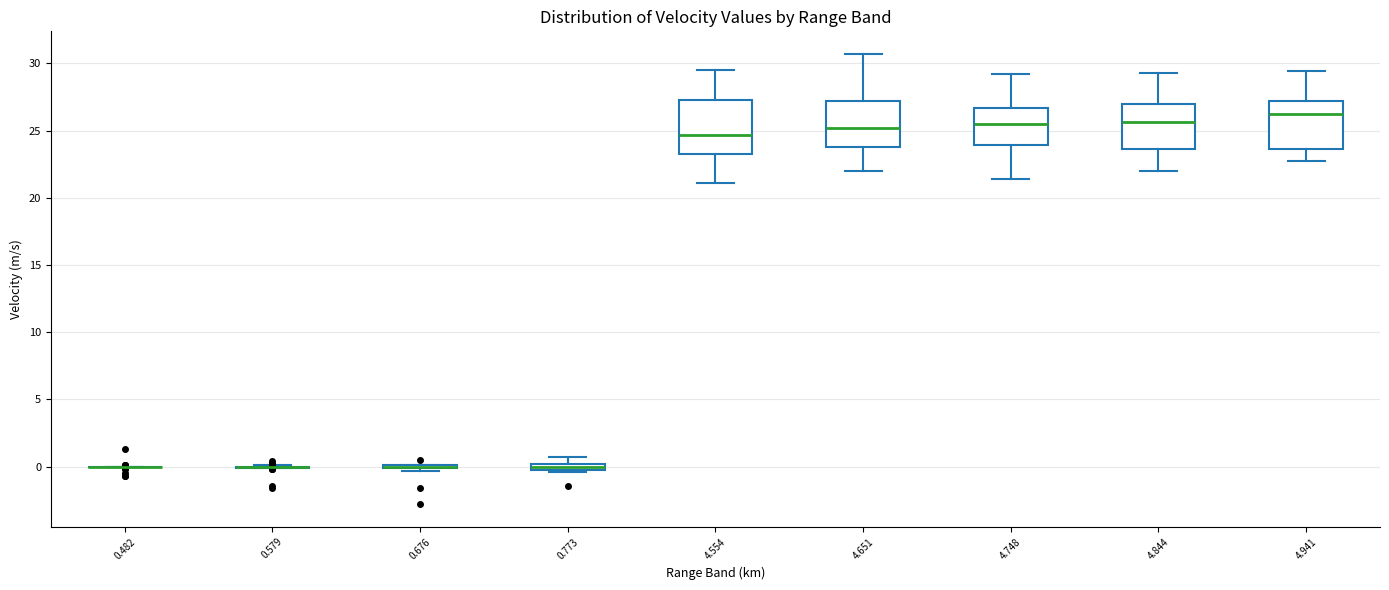

Where does the upper whisker of the box at x = 4.844 end on the y-axis? The values are not printed on the chart, so give them approximately, as read against the axis.

29.5